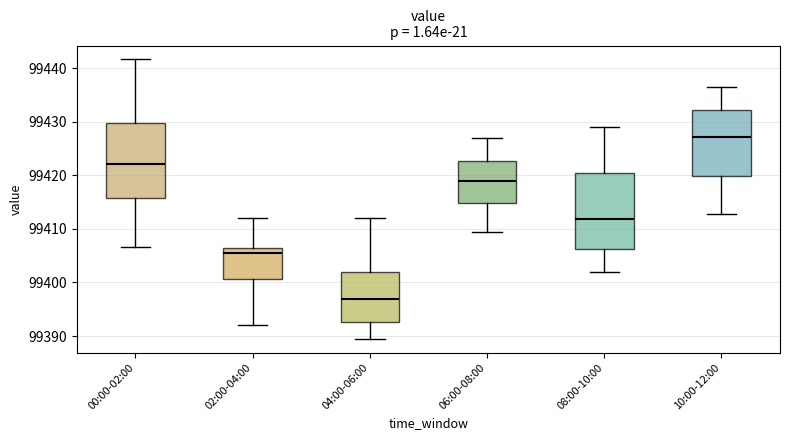

Reading left to right, transcribe this box plot: for each box, give where its median line is, the range the box spans, and where its two whiskers end, as read against the y-axis. The values are not printed on the chart, so give them approximately, as read against the axis.

00:00-02:00: median 99422, box 99416 to 99430, whiskers 99407 to 99442
02:00-04:00: median 99405, box 99401 to 99406, whiskers 99392 to 99412
04:00-06:00: median 99397, box 99393 to 99402, whiskers 99390 to 99412
06:00-08:00: median 99419, box 99415 to 99423, whiskers 99410 to 99427
08:00-10:00: median 99412, box 99406 to 99420, whiskers 99402 to 99429
10:00-12:00: median 99427, box 99420 to 99432, whiskers 99413 to 99437